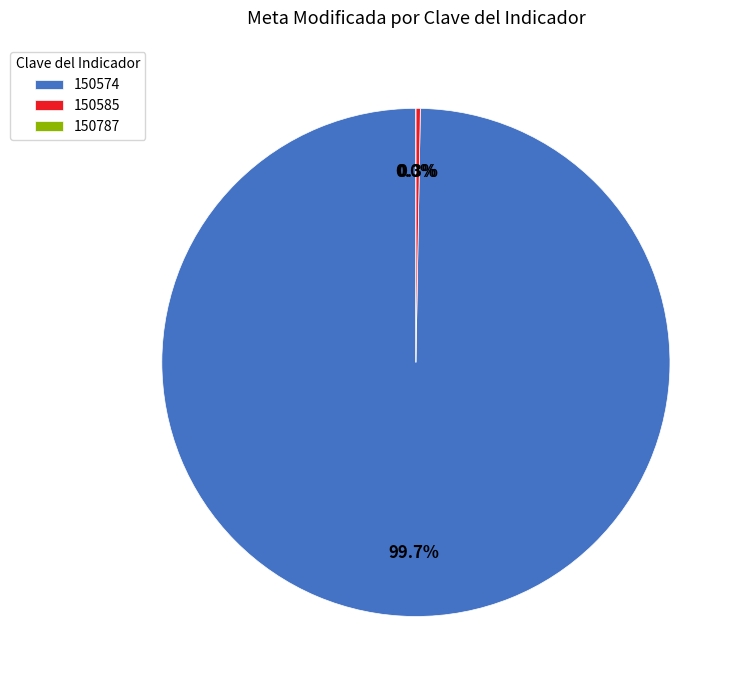

True or false: 150787 accounts for 1% of the total.

False